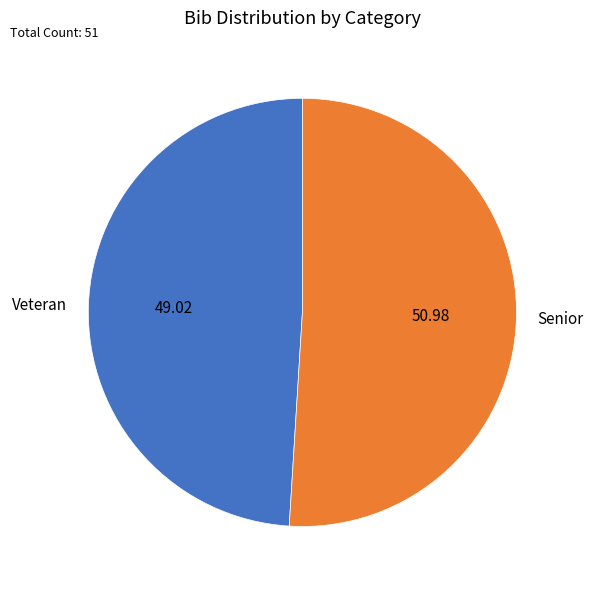

How many slices are in this pie chart?

2